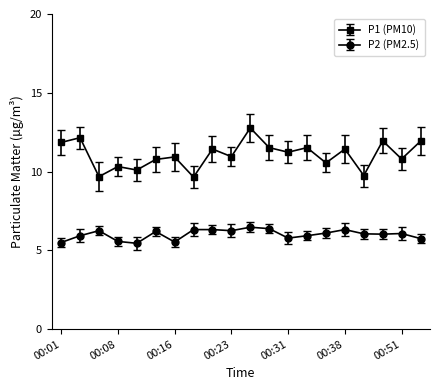

At how many categories does at least one series exceed 9?

20